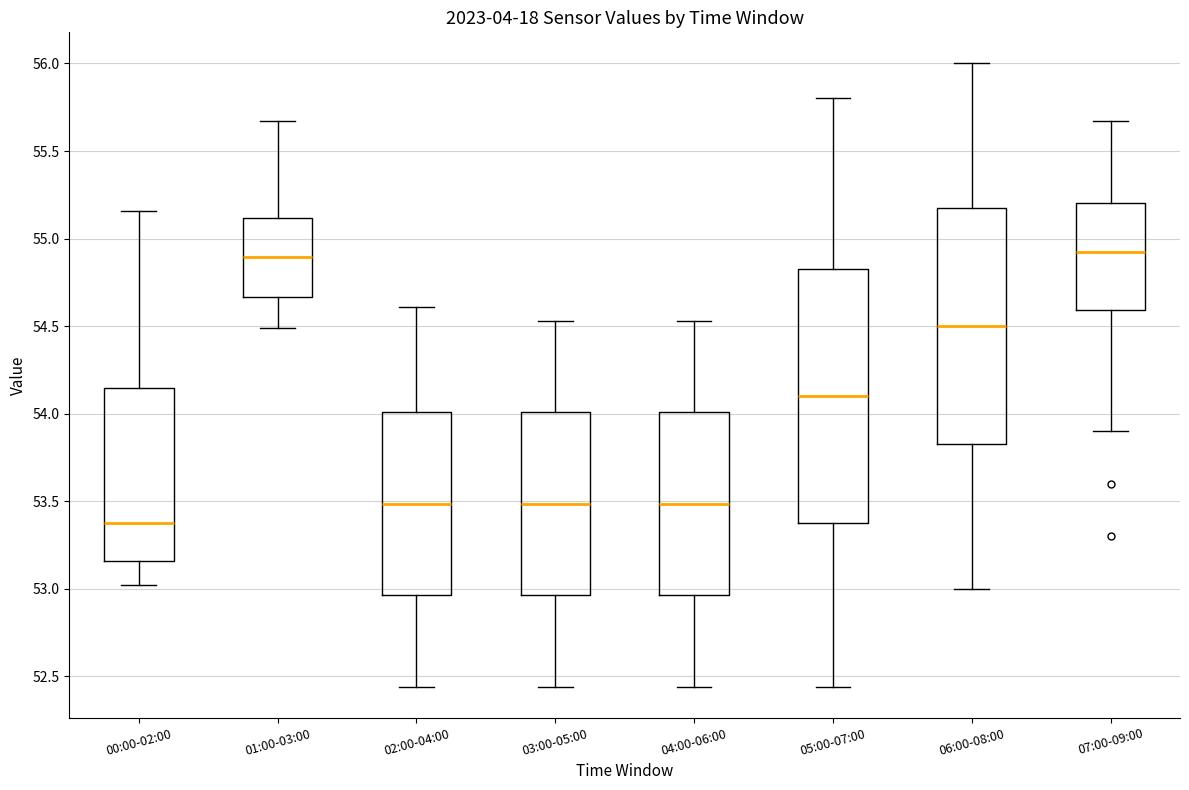

Reading left to right, transcribe this box plot: for each box, give where its median line is, the range the box spans, and where its two whiskers end, as read against the y-axis. The values are not printed on the chart, so give them approximately, as read against the axis.

00:00-02:00: median 53.40, box 53.15 to 54.15, whiskers 53.00 to 55.15
01:00-03:00: median 54.90, box 54.65 to 55.10, whiskers 54.50 to 55.65
02:00-04:00: median 53.50, box 52.95 to 54.00, whiskers 52.45 to 54.60
03:00-05:00: median 53.50, box 52.95 to 54.00, whiskers 52.45 to 54.55
04:00-06:00: median 53.50, box 52.95 to 54.00, whiskers 52.45 to 54.55
05:00-07:00: median 54.10, box 53.40 to 54.85, whiskers 52.45 to 55.80
06:00-08:00: median 54.50, box 53.85 to 55.20, whiskers 53.00 to 56.00
07:00-09:00: median 54.95, box 54.60 to 55.20, whiskers 53.90 to 55.65